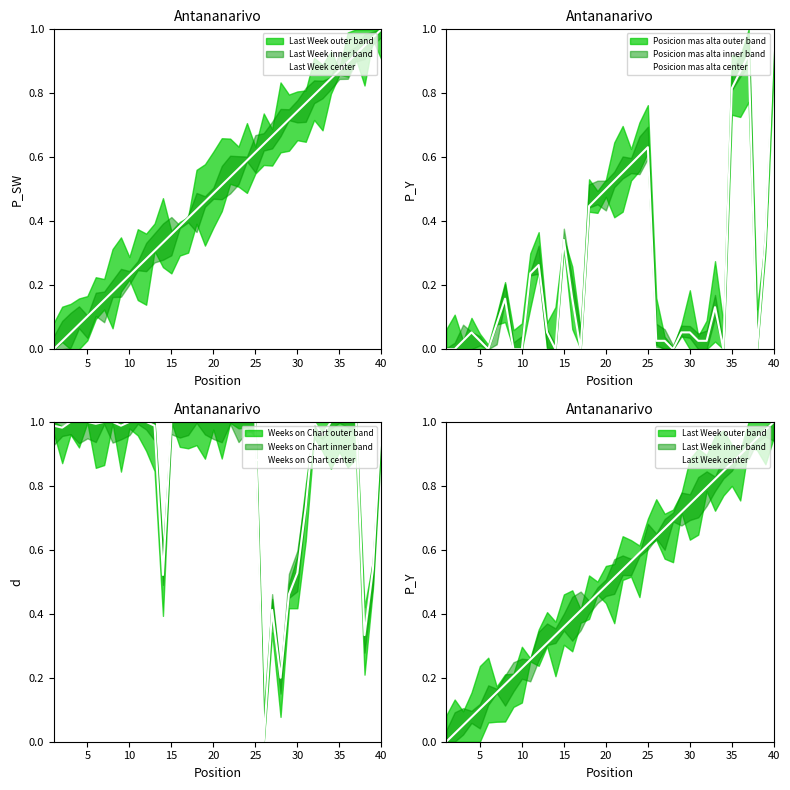

True or false: Posicion mas alta center has more than 2 interior local peaks.

True